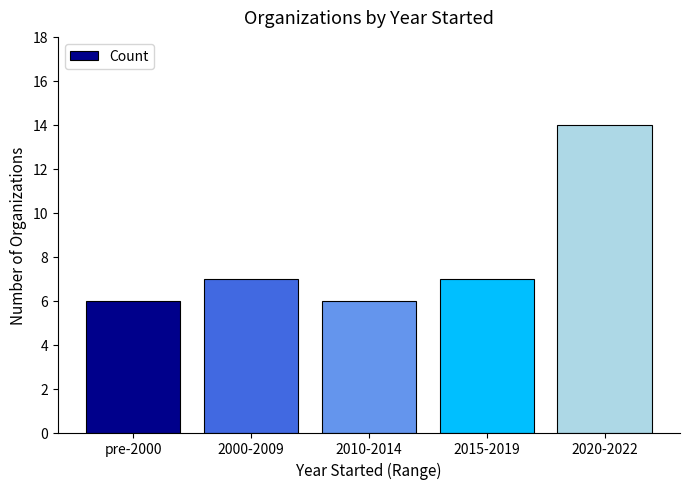

What is the smallest value displayed?

6